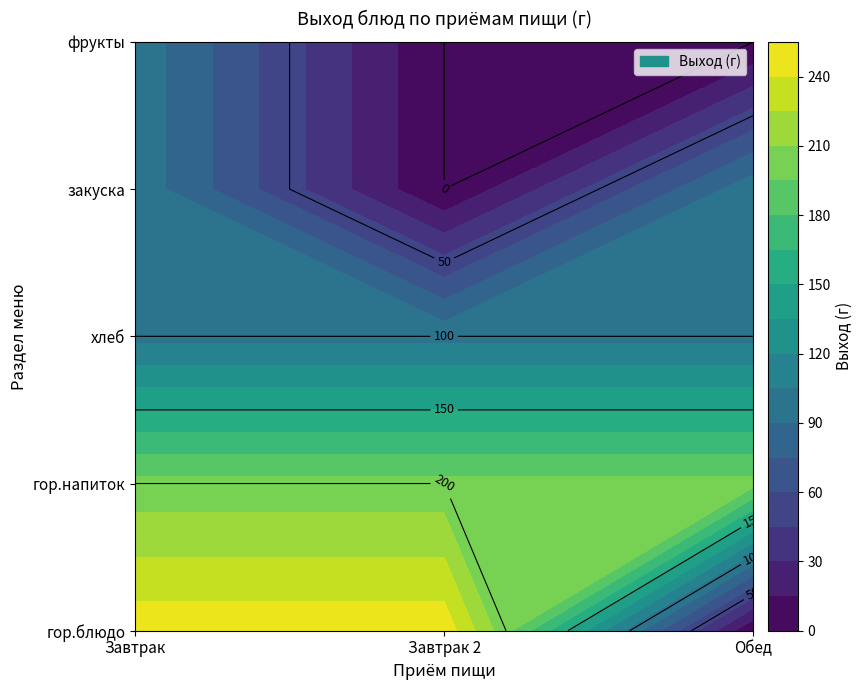

Reading left to right, what are all the values shown in this chart?

Завтрак: 250	200	100	100	100
Завтрак 2: 250	200	100	0	0
Обед: 0	200	100	100	0